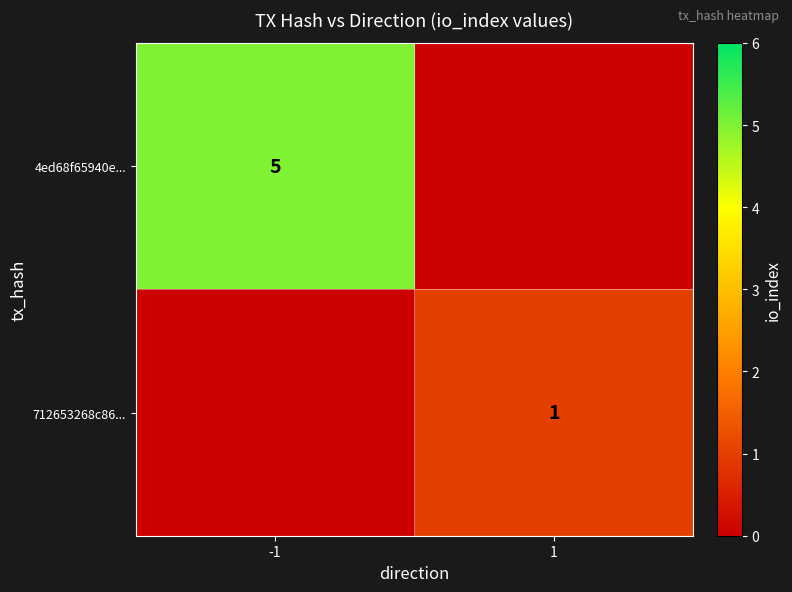

The value of 4ed68f65940e... at -1 is 5. True or false?

True